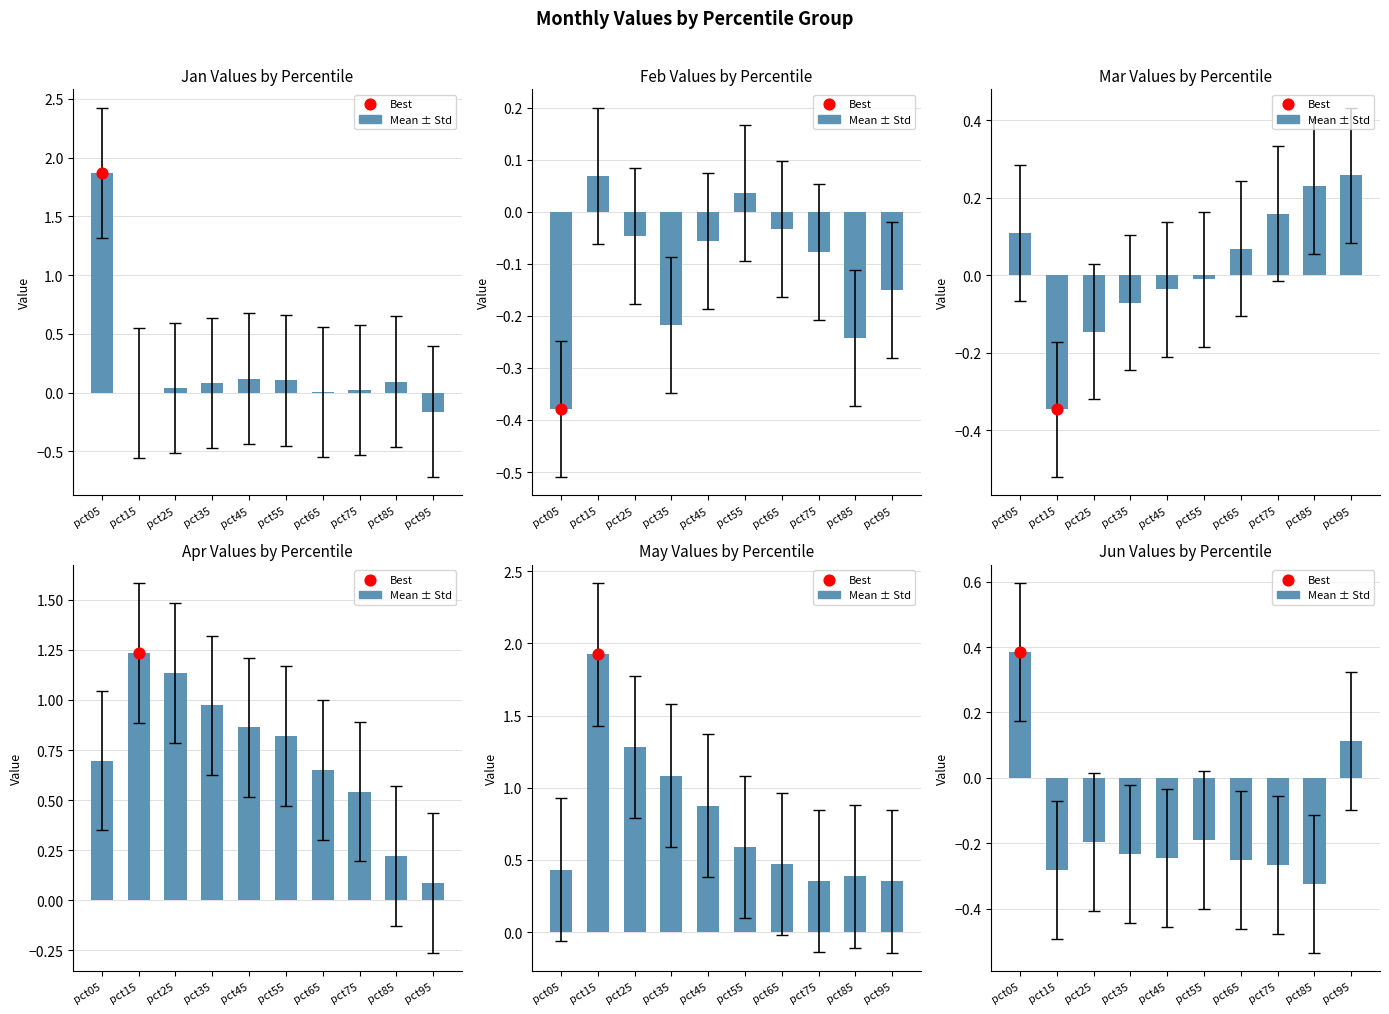

Which has a higher value, pct95 or pct45?

pct95